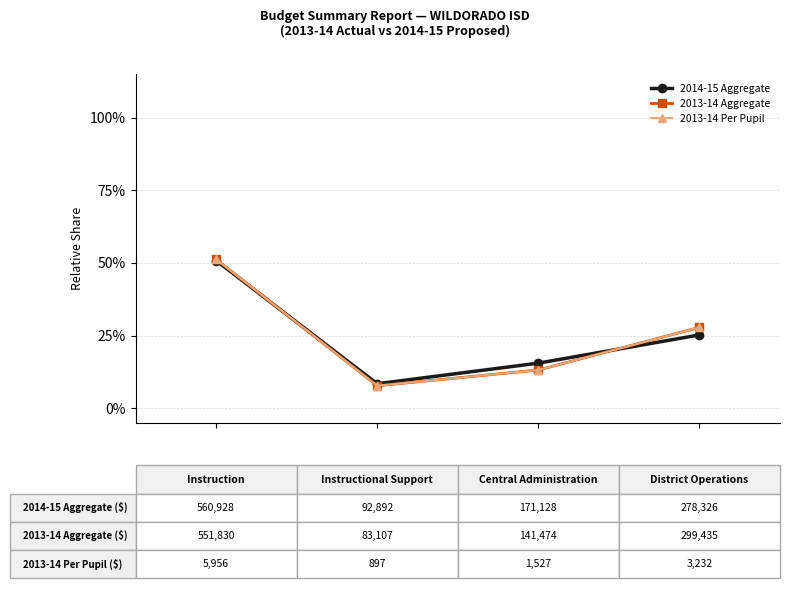

True or false: 2013-14 Aggregate and 2013-14 Per Pupil cross at least once.

False